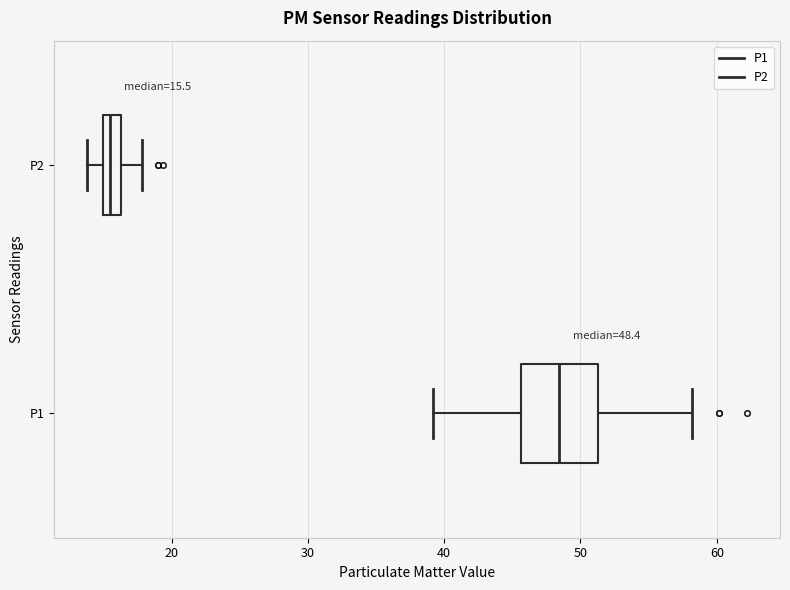

Comparing the boxes themselves (not the whiskers), which one is the widest?

P1